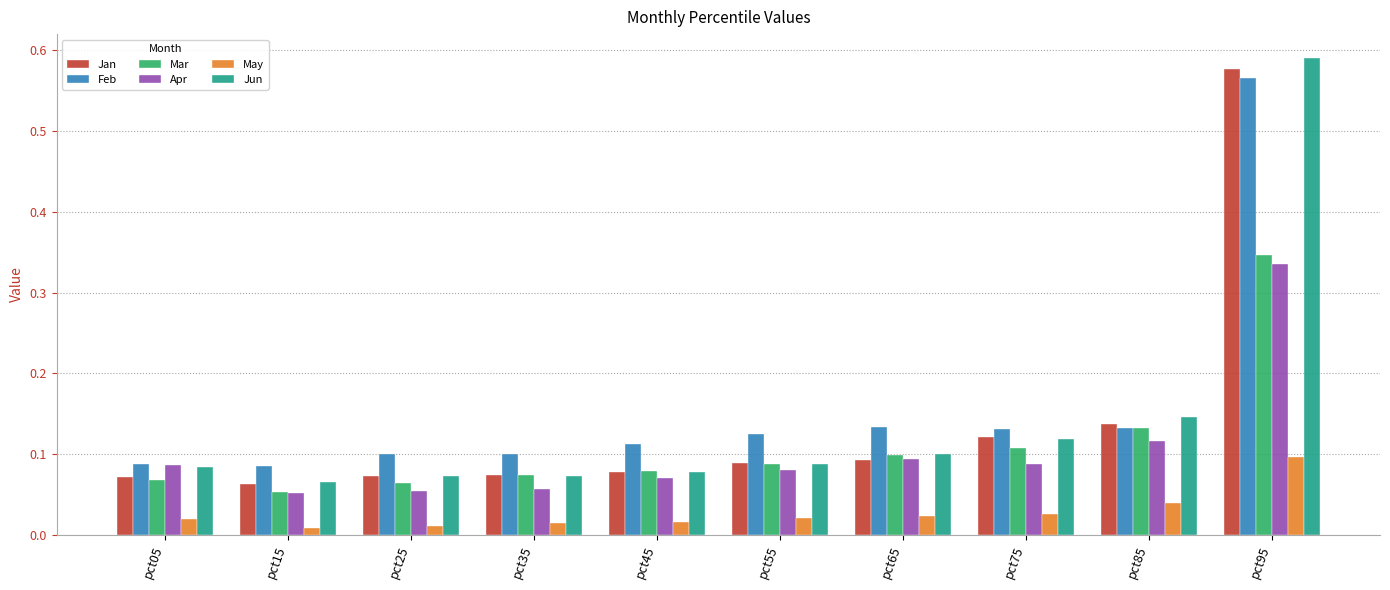

Count the Jan values in the range 0 to 1.

10